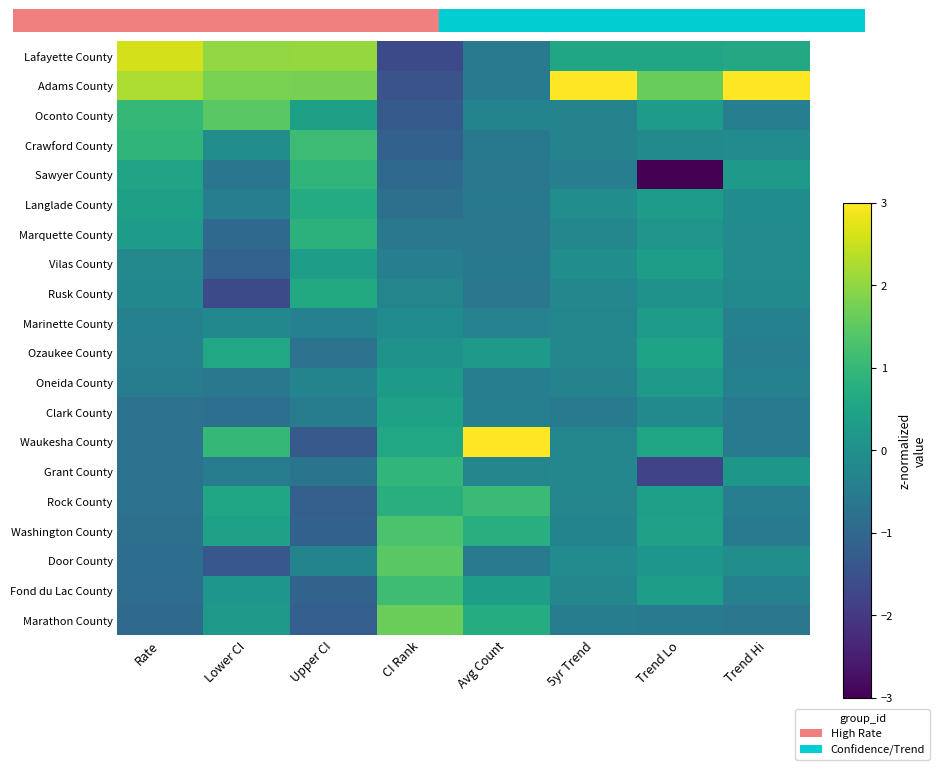

Rank the series by their maximum value, from highest to lowest.

Adams County, Waukesha County, Lafayette County, Marathon County, Door County, Oconto County, Washington County, Fond du Lac County, Crawford County, Rock County, Grant County, Sawyer County, Marquette County, Langlade County, Rusk County, Ozaukee County, Clark County, Vilas County, Marinette County, Oneida County